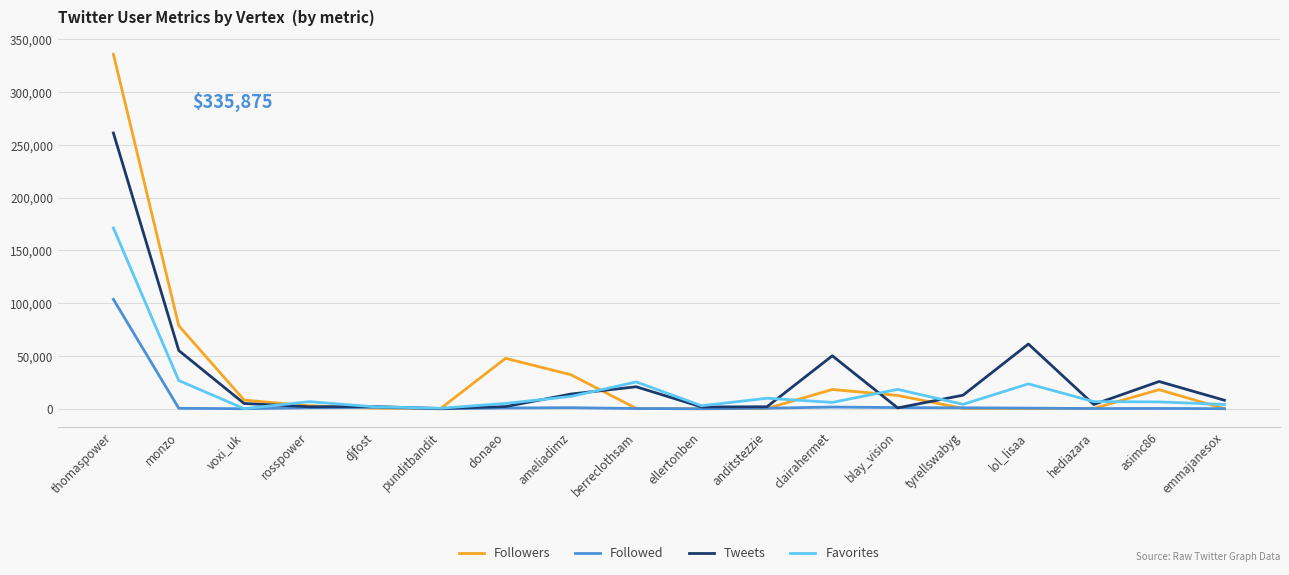

At which category is the sum across all series the highest?

thomaspower